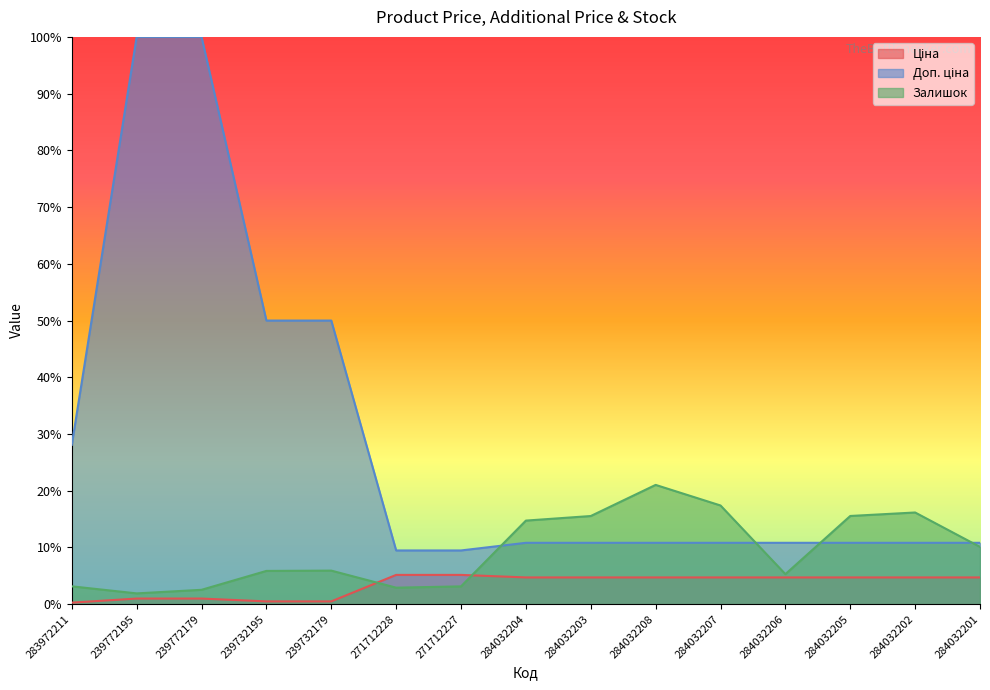

The Залишок series shows 0.1 at 284032201. True or false?

True